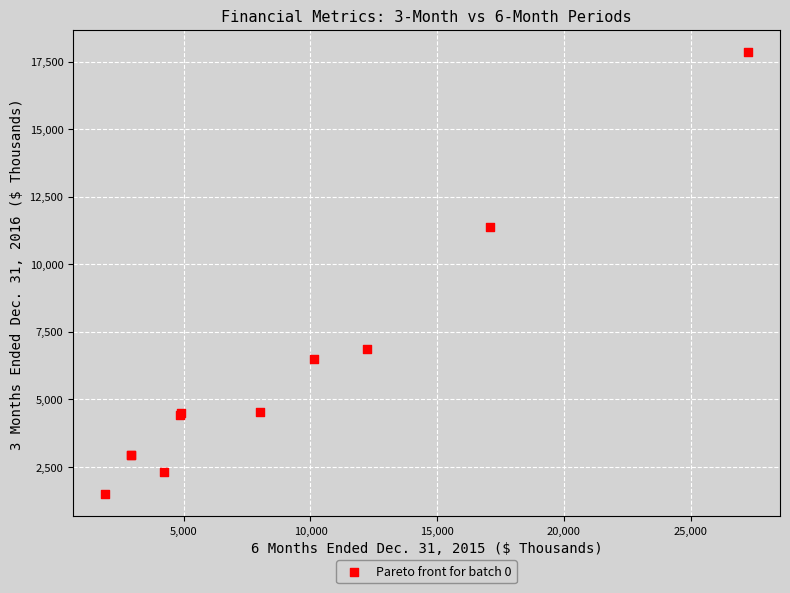

What Y value in the scatter plot is closest to 9676?

11387